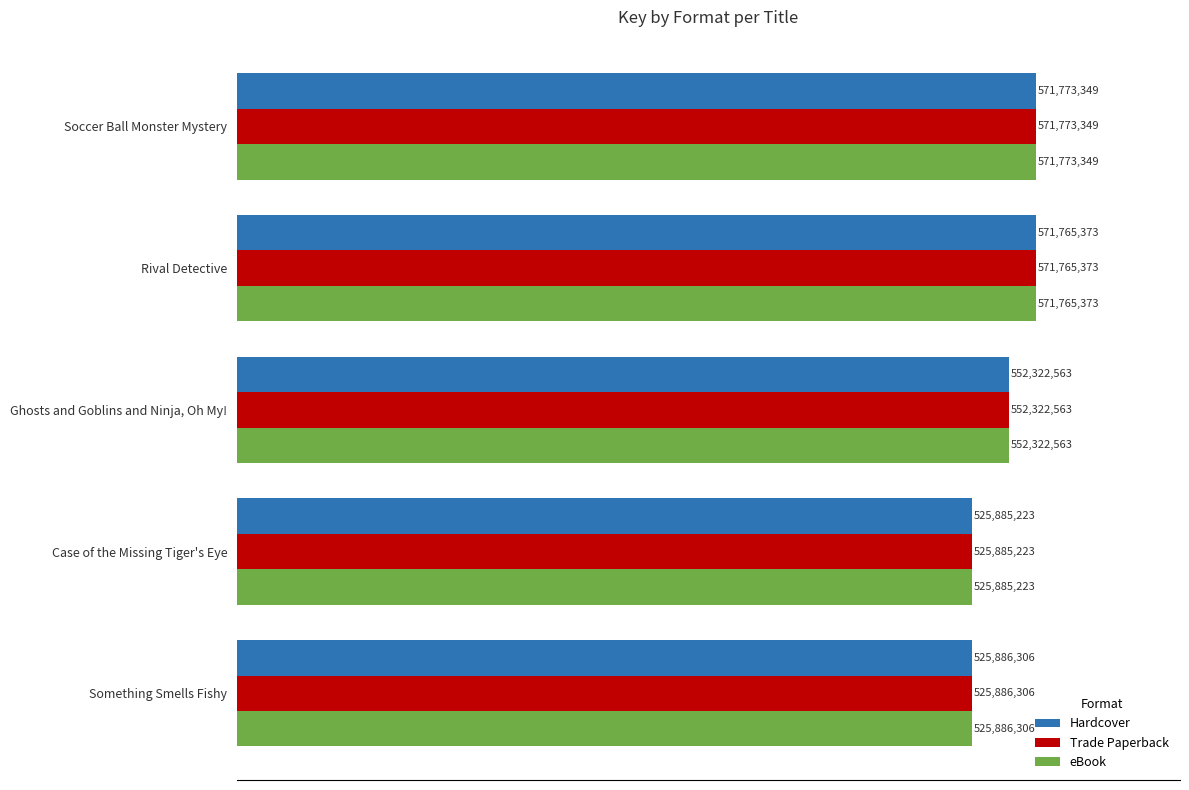

What are all the series names shown in the legend?

Hardcover, Trade Paperback, eBook